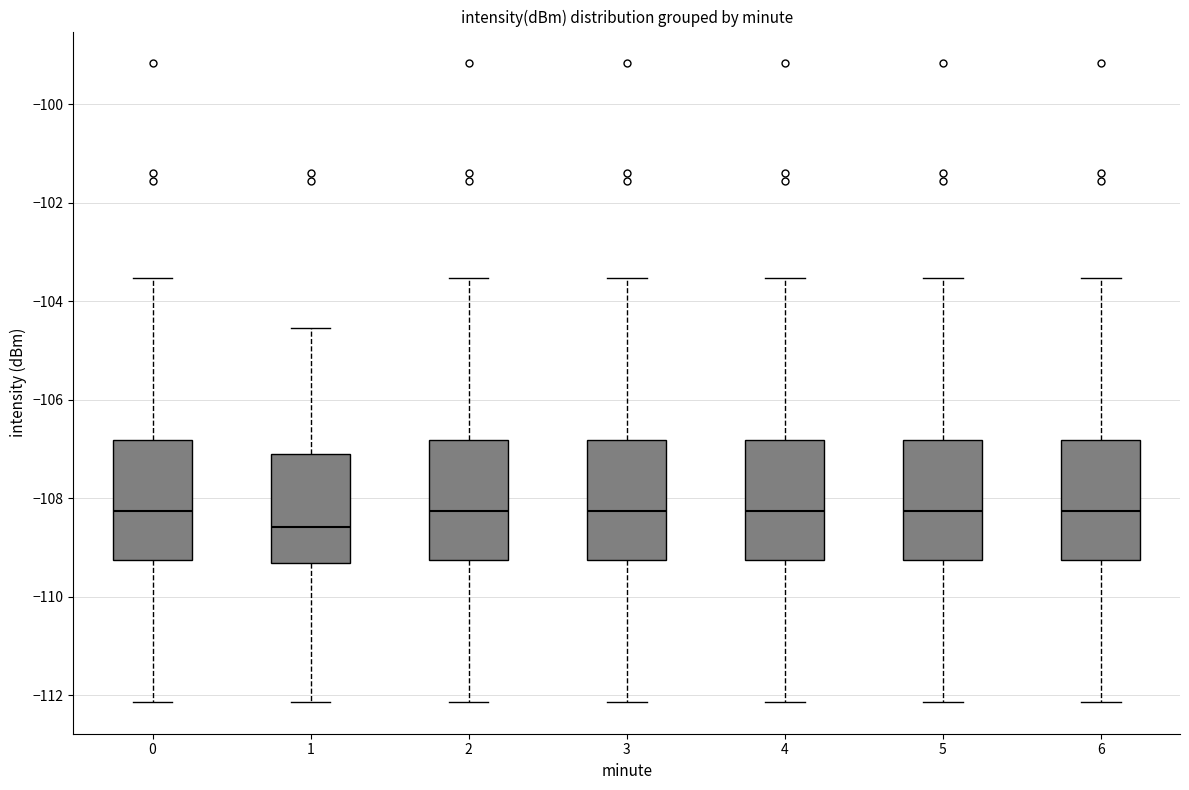

Reading left to right, transcribe this box plot: for each box, give where its median line is, the range the box spans, and where its two whiskers end, as read against the y-axis. The values are not printed on the chart, so give them approximately, as read against the axis.

0: median -108.2, box -109.2 to -106.8, whiskers -112.2 to -103.6
1: median -108.6, box -109.4 to -107.0, whiskers -112.2 to -104.6
2: median -108.2, box -109.2 to -106.8, whiskers -112.2 to -103.6
3: median -108.2, box -109.2 to -106.8, whiskers -112.2 to -103.6
4: median -108.2, box -109.2 to -106.8, whiskers -112.2 to -103.6
5: median -108.2, box -109.2 to -106.8, whiskers -112.2 to -103.6
6: median -108.2, box -109.2 to -106.8, whiskers -112.2 to -103.6